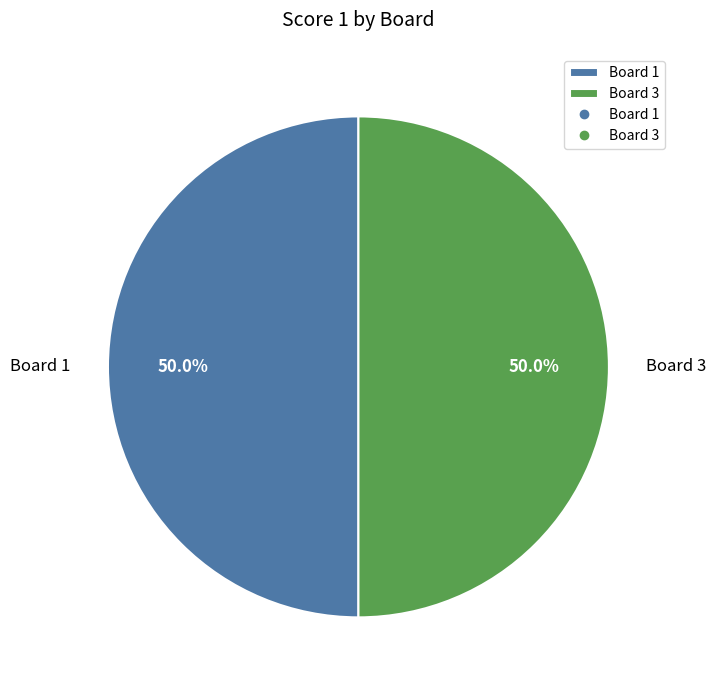

To the nearest percent, what portion does Board 1 represent?

50%